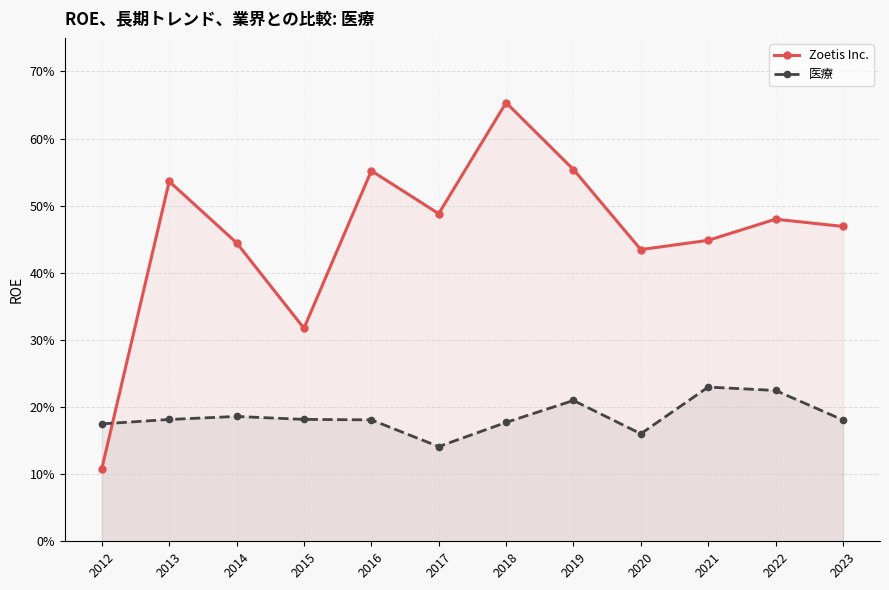

Reading left to right, extract all data points from this chart.

Zoetis Inc.: 2012=0.1	2013=0.5	2014=0.4	2015=0.3	2016=0.6	2017=0.5	2018=0.7	2019=0.6	2020=0.4	2021=0.4	2022=0.5	2023=0.5
医療: 2012=0.2	2013=0.2	2014=0.2	2015=0.2	2016=0.2	2017=0.1	2018=0.2	2019=0.2	2020=0.2	2021=0.2	2022=0.2	2023=0.2